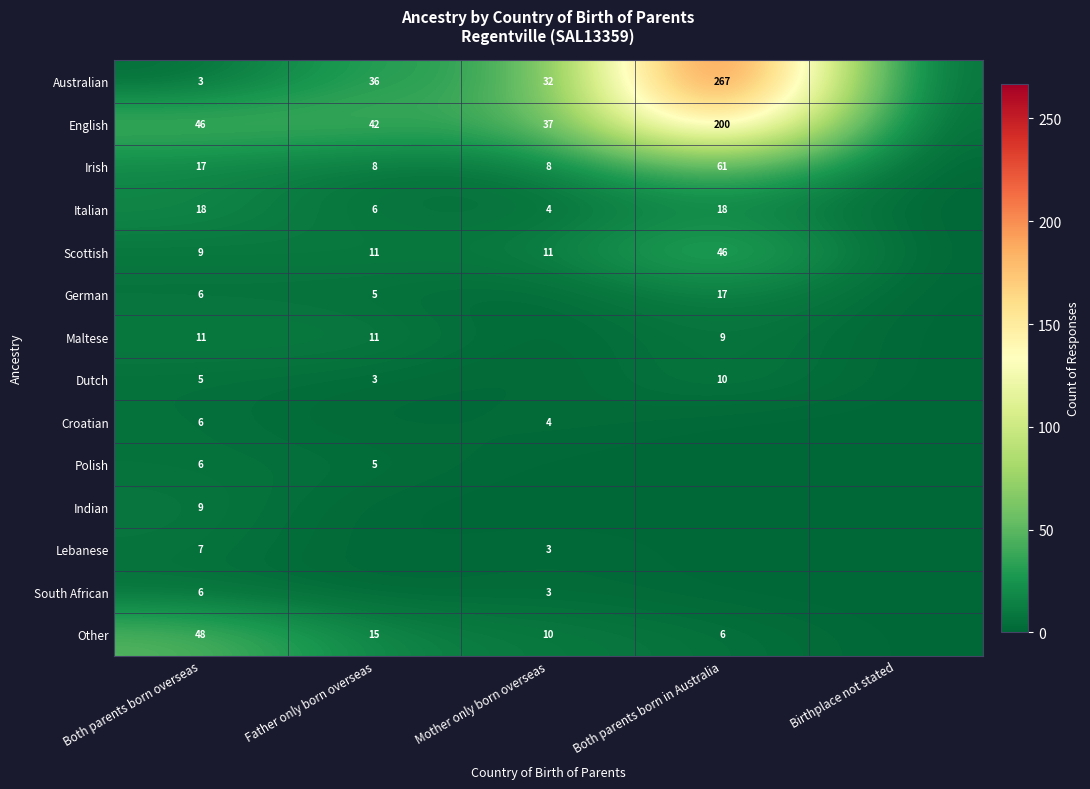

True or false: English has a value of 48 at Mother only born overseas.

False